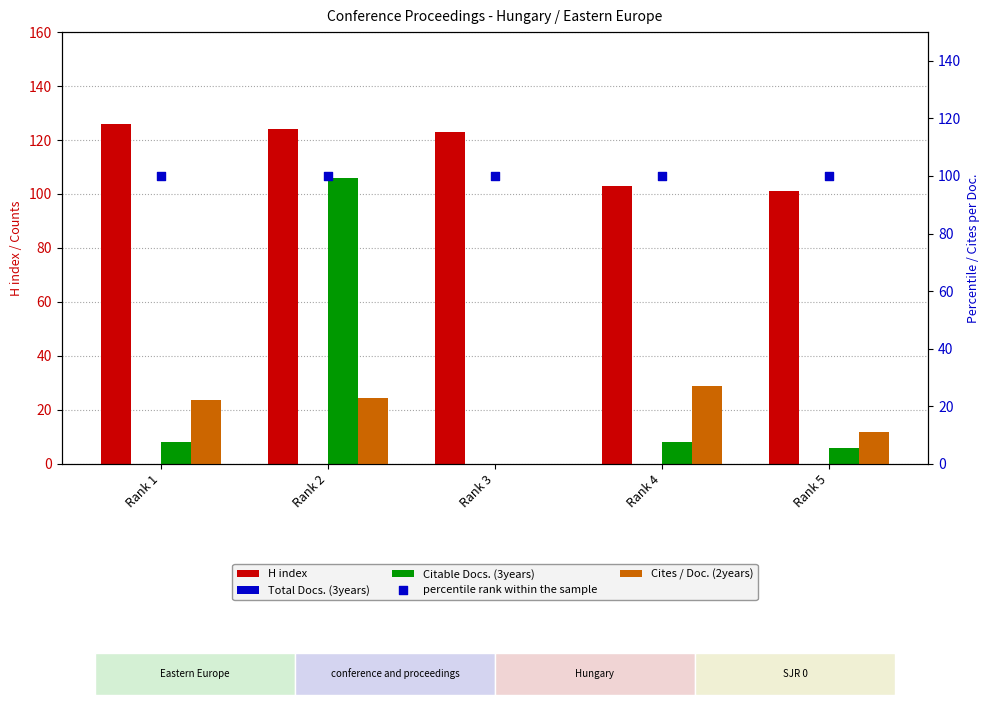

Is the value of percentile rank within the sample at Rank 2 greater than the value of H index at Rank 1?

No